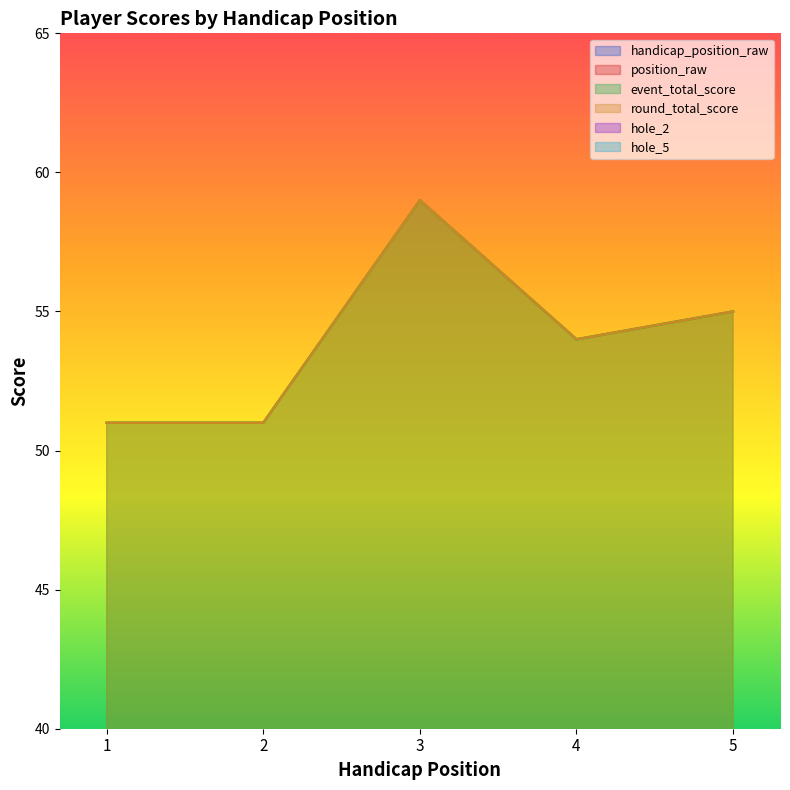

Which has a higher value, 5 or 2?

5